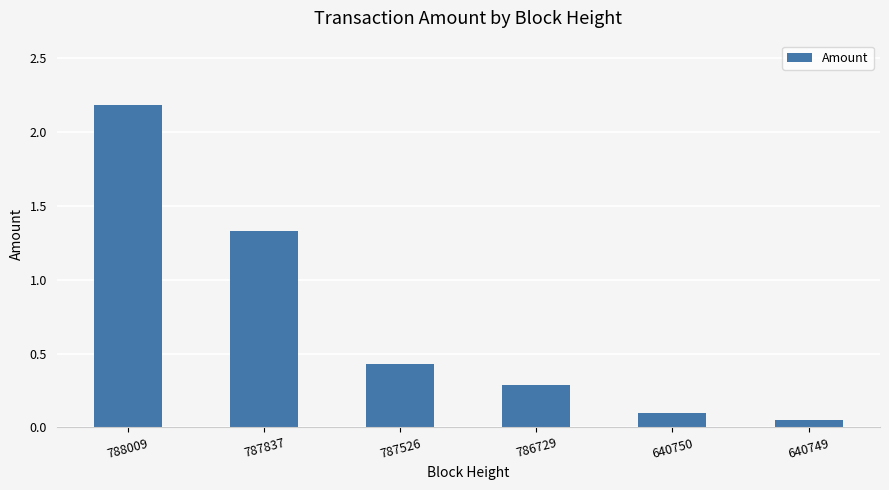

Rank the categories by value from lowest to highest.

640749, 640750, 786729, 787526, 787837, 788009